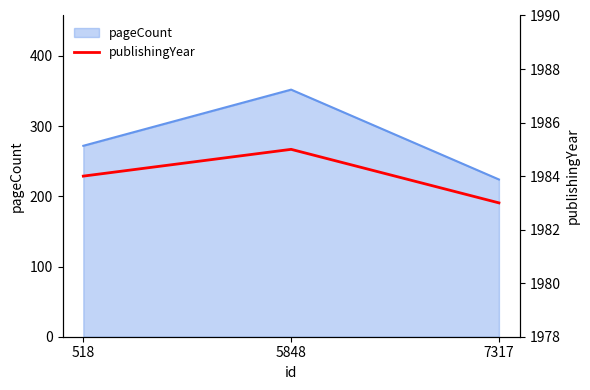

Which has a higher value, 518 or 5848?

5848